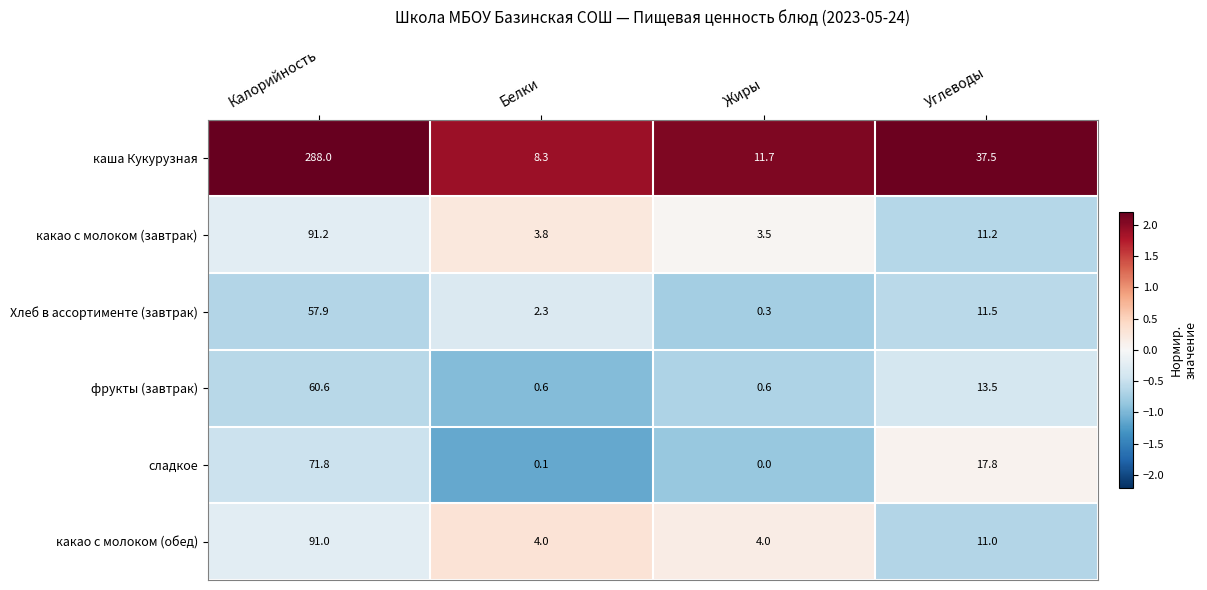

What is the difference between the second highest and minimum values in the какао с молоком (обед) series?

7.0